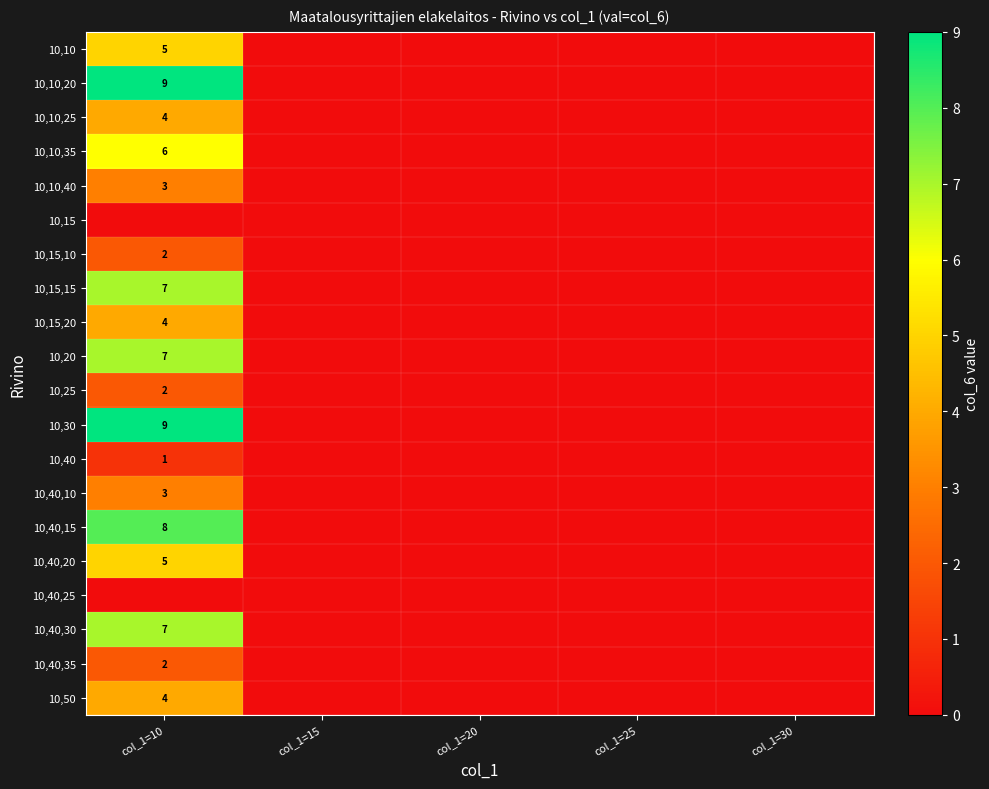

The value of 10,10,35 at col_1=10 is 6. True or false?

True